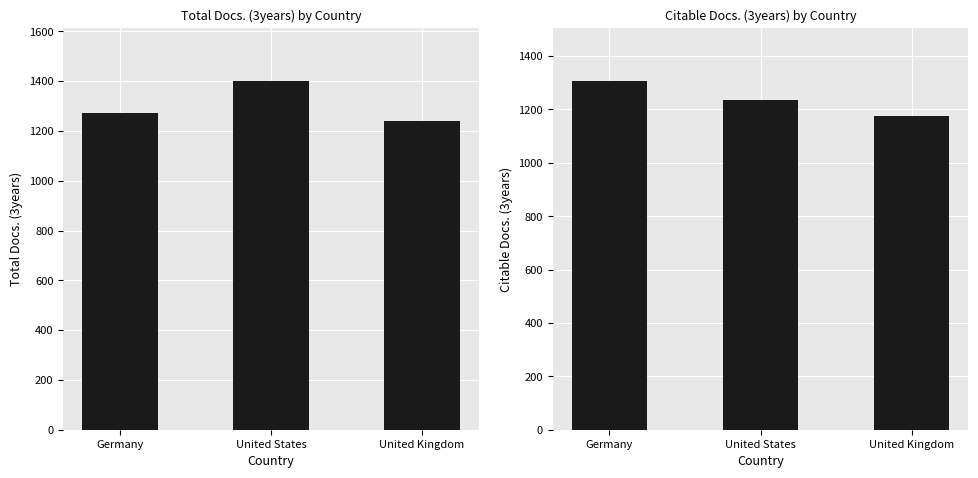

What is the difference between the highest and lowest values at United States?

166